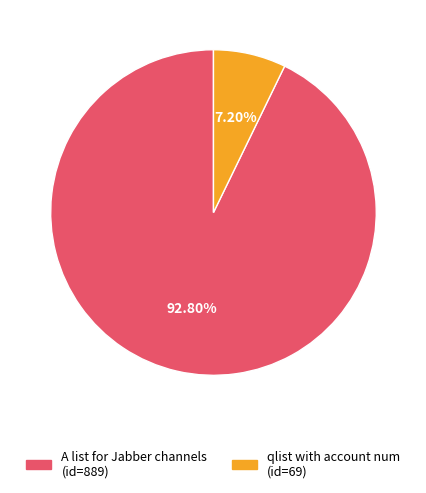

Does any single category account for the majority?

Yes